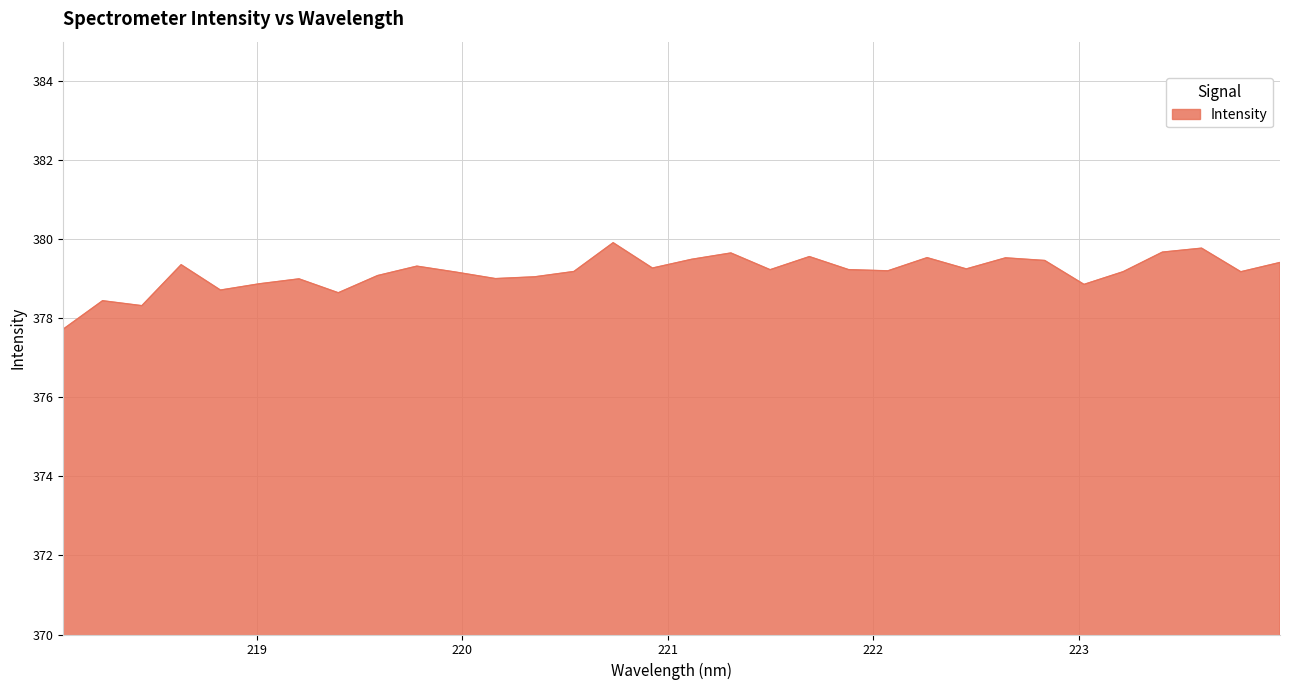

What is the difference between the maximum and minimum values?

2.2